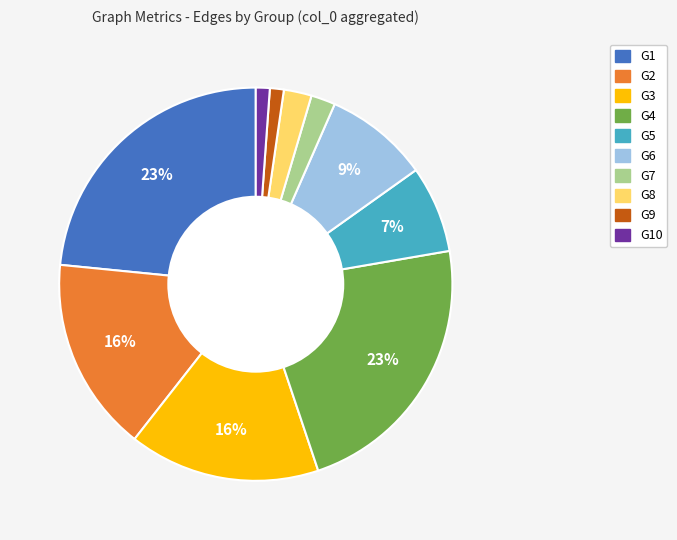

Does any single category account for the majority?

No